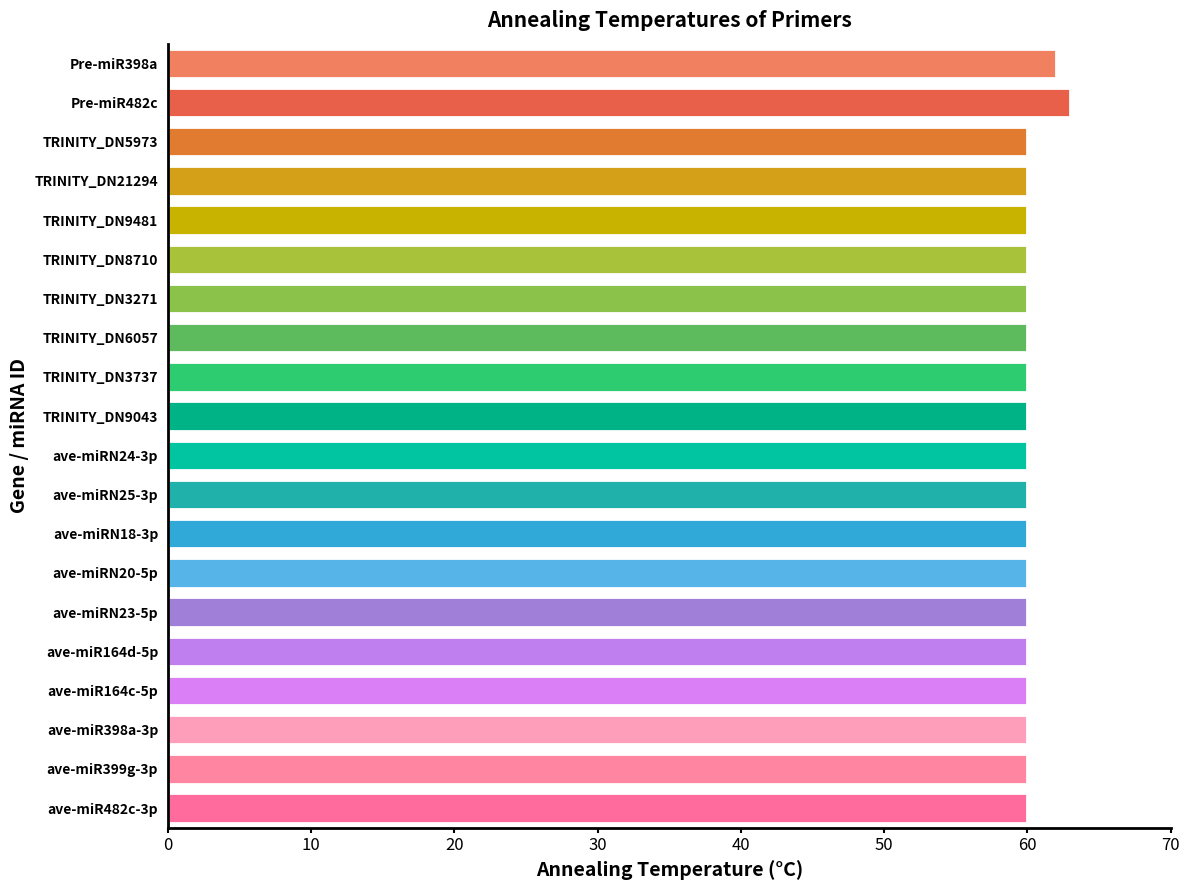

How many distinct data groups are displayed?

1